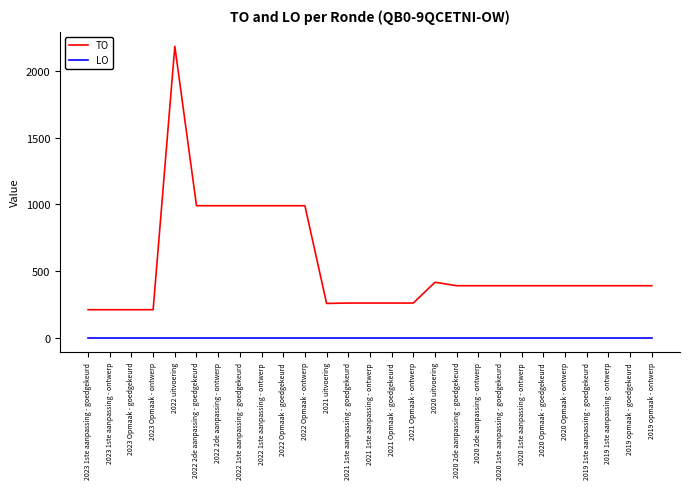

List the series in order of their overall mean, lowest first.

LO, TO